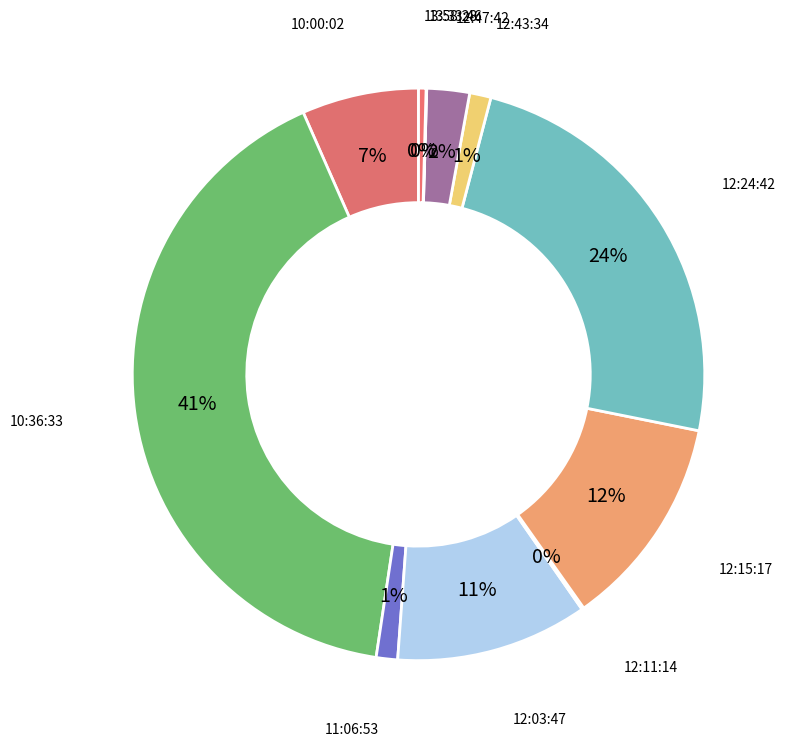

Is it true that 12:43:34 is 11% of the pie?

False